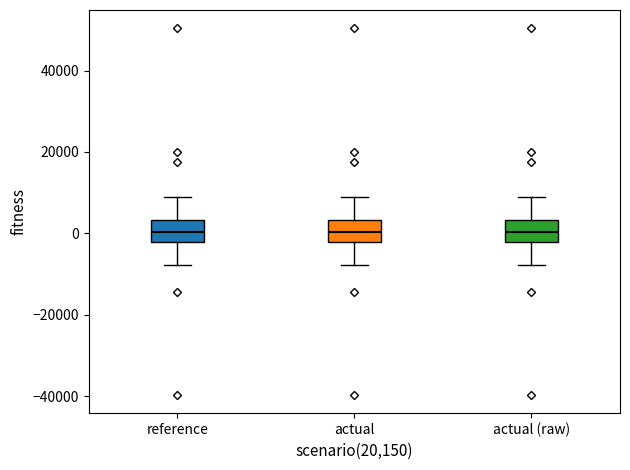

Where does the lower whisker of the box for actual (raw) end on the y-axis? The values are not printed on the chart, so give them approximately, as read against the axis.

-8000